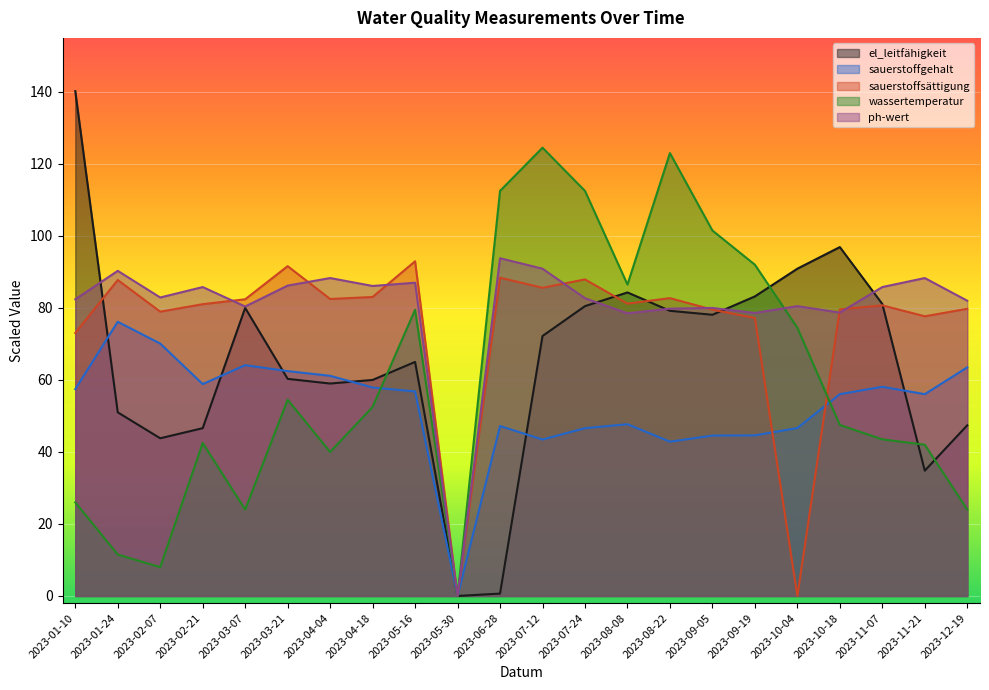

In sauerstoffgehalt, how many points are lower than both neighbors (excluding endpoints)?

5